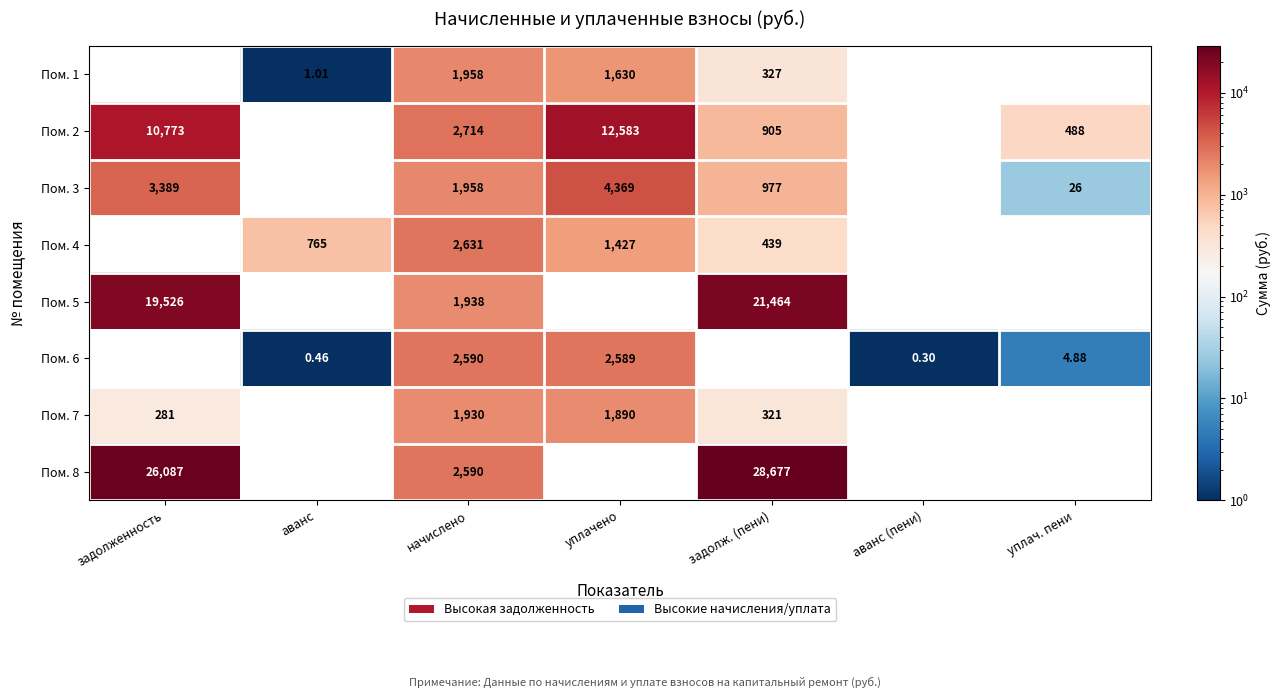

At which category does the chart reach its peak across all series?

задолж. (пени)